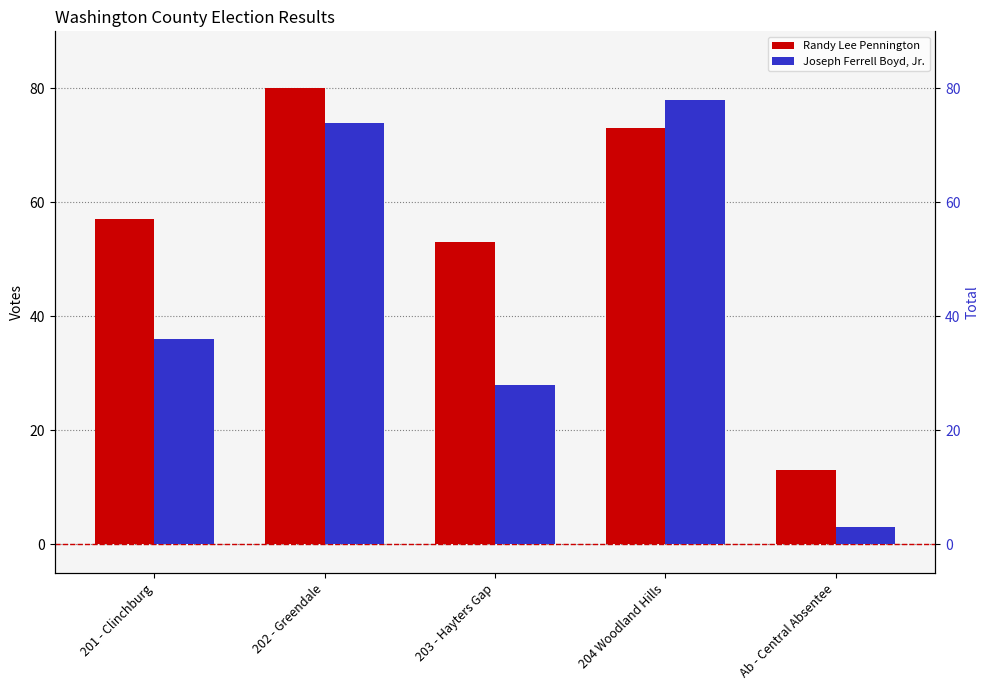

What is the label of the 5th bar from the right?

201 - Clinchburg